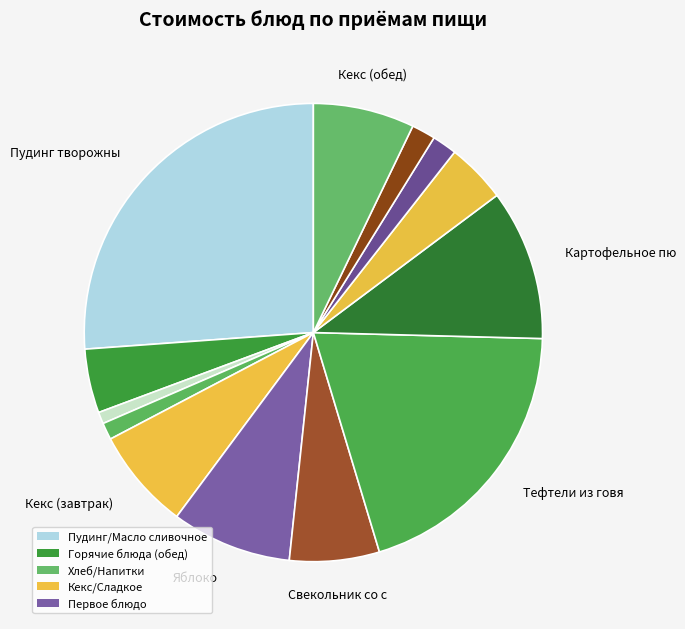

How many segments does this pie chart have?

13